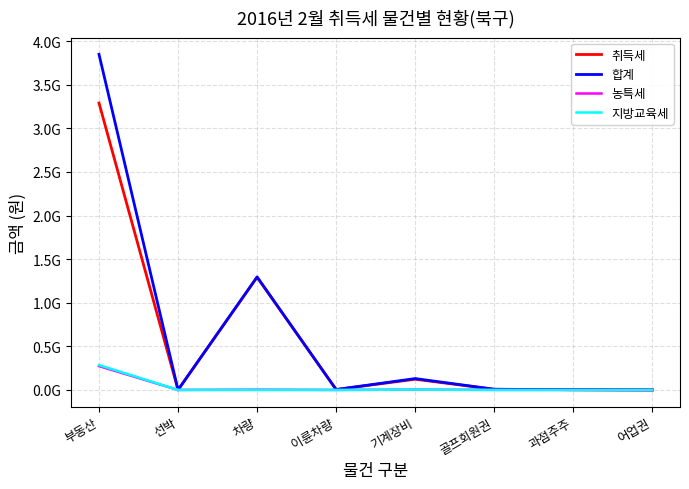

Does the chart have visible grid lines?

Yes